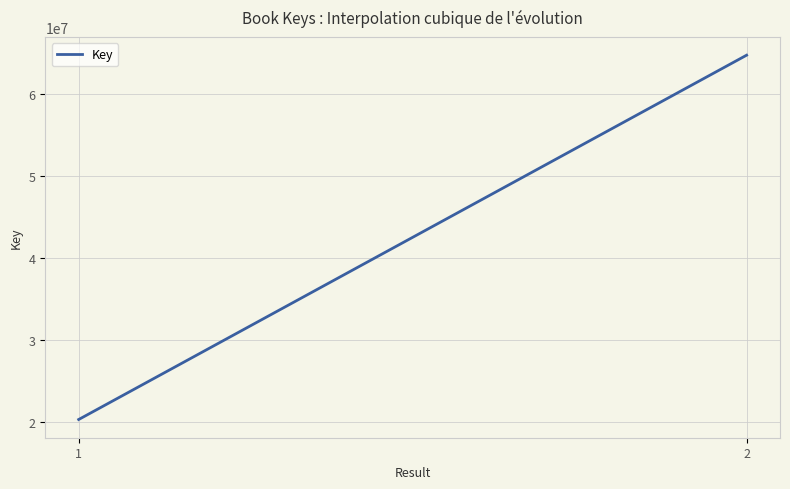

What is the difference between the maximum and minimum values?

44440631.0